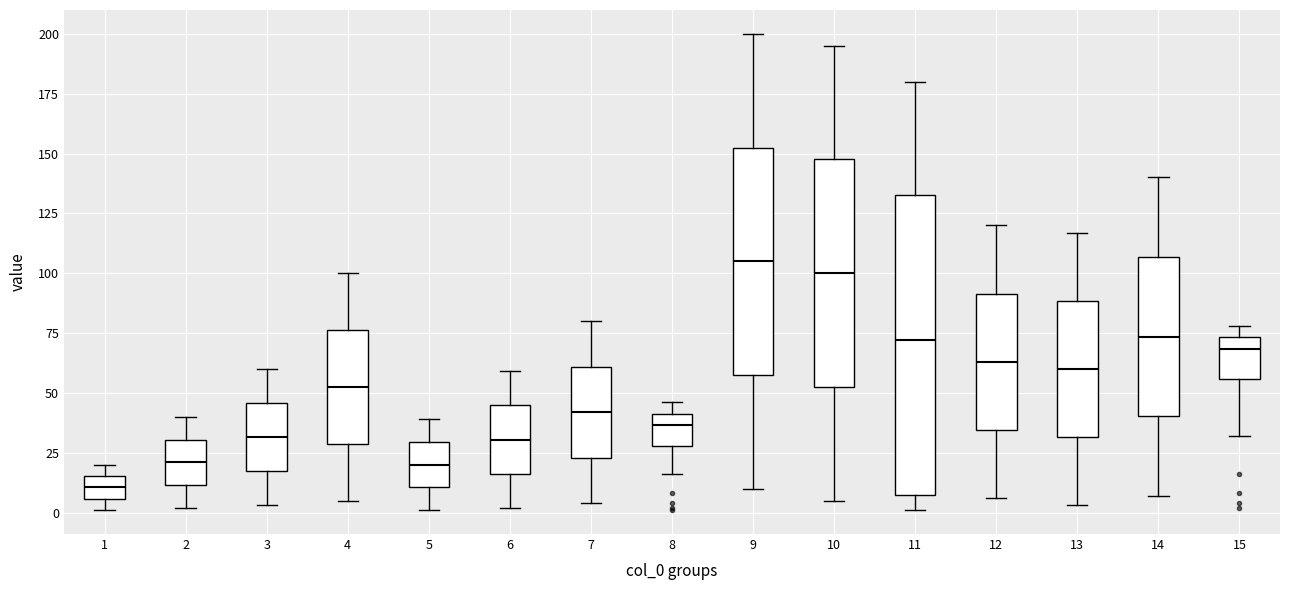

Which box has the highest median line?

9